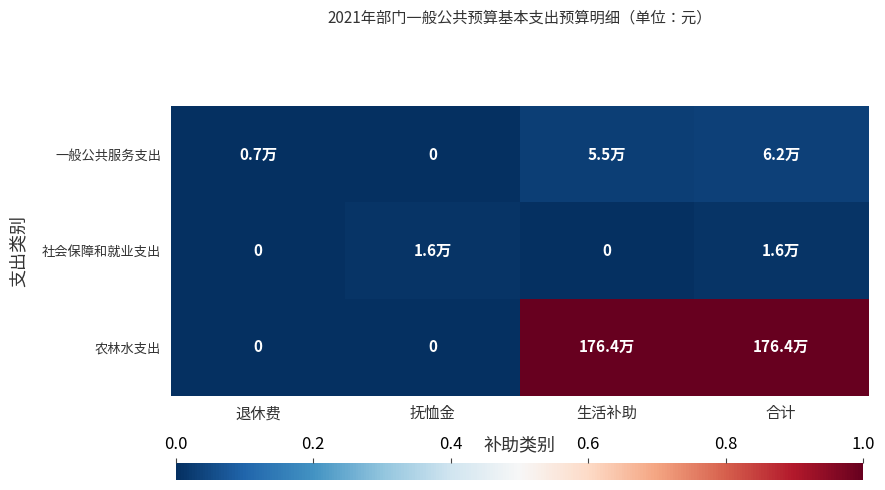

The 一般公共服务支出 series shows 0.0 at 生活补助. True or false?

False